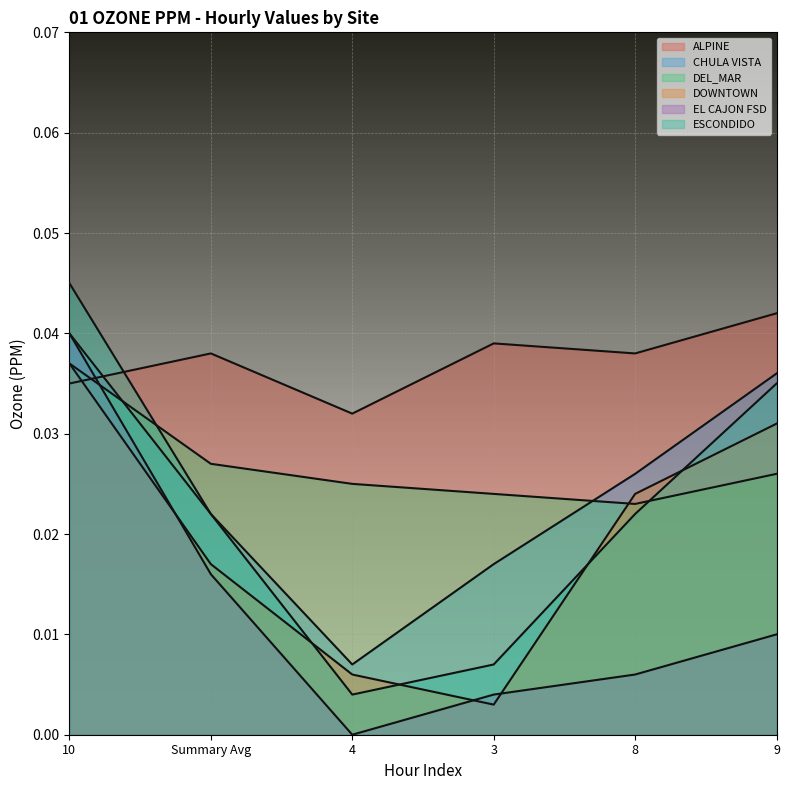

Which category has the highest value across all series?

10